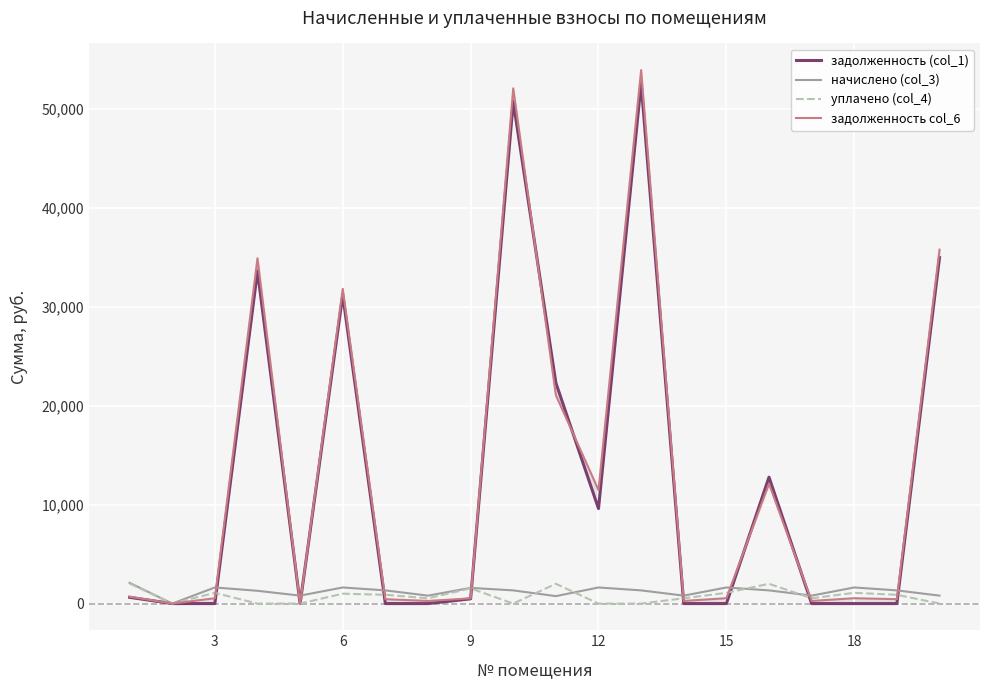

Is it true that задолженность (col_1) equals 0.0 at 14?

True